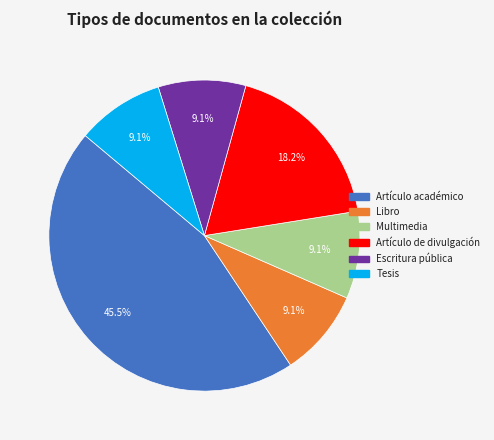

Is it true that Libro is 15% of the pie?

False